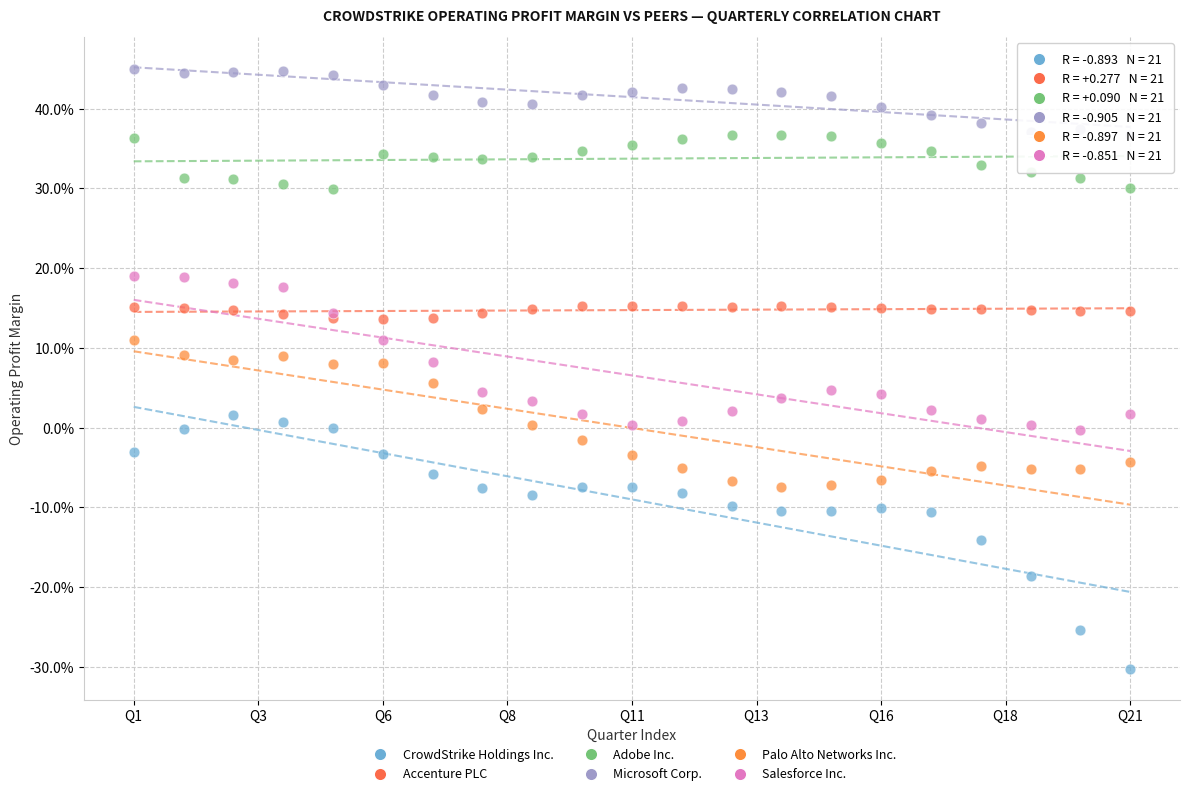

Which series contains the lowest Y value?

CrowdStrike Holdings Inc.